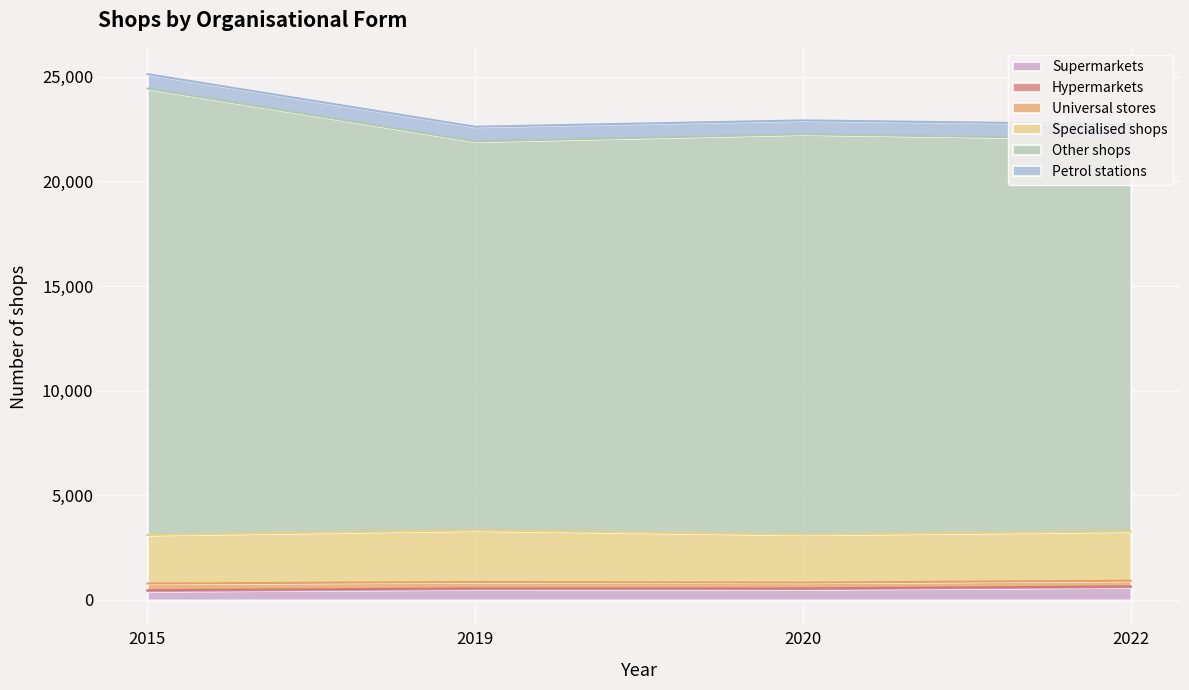

Reading left to right, what are all the values shown in this chart?

Supermarkets: 423	511	515	608
Hypermarkets: 44	42	39	38
Universal stores: 317	304	275	275
Specialised shops: 2323	2467	2296	2353
Other shops: 21331	18588	19127	18759
Petrol stations: 690	701	665	693